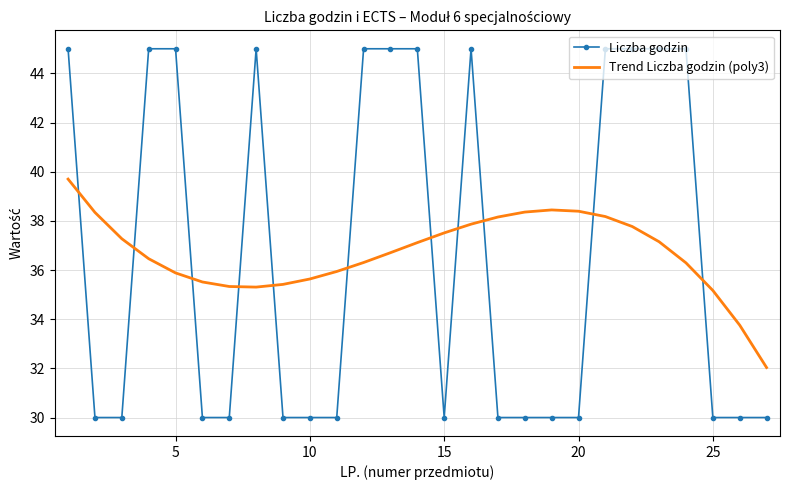

What is the smallest value displayed?

30.0